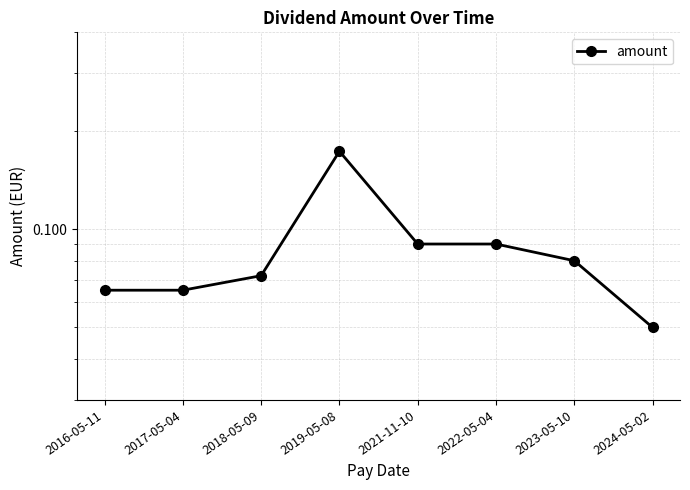

List the labels in order of value, largest first.

2019-05-08, 2021-11-10, 2022-05-04, 2023-05-10, 2018-05-09, 2016-05-11, 2017-05-04, 2024-05-02